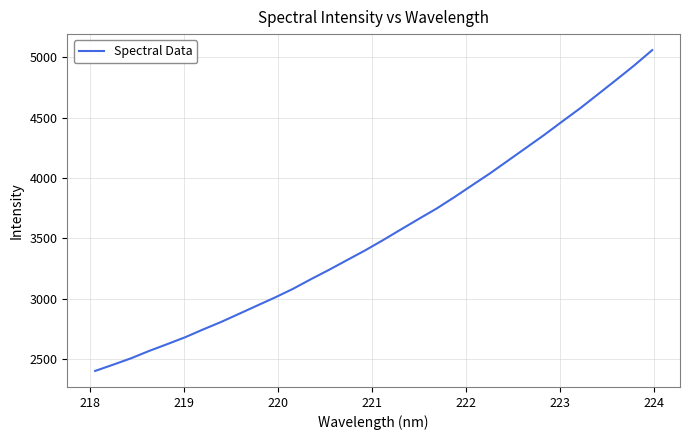

What is the difference between the maximum and minimum values?

2653.6